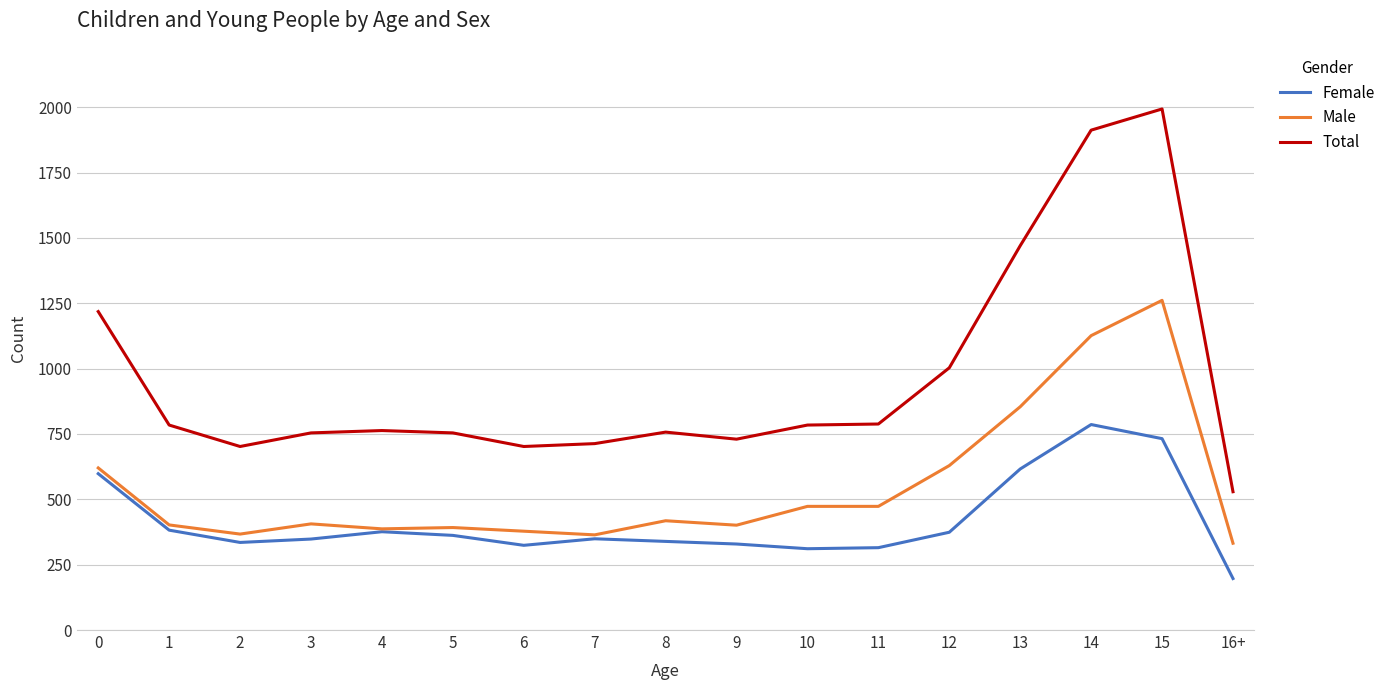

What is the sum of all Total values?

16356